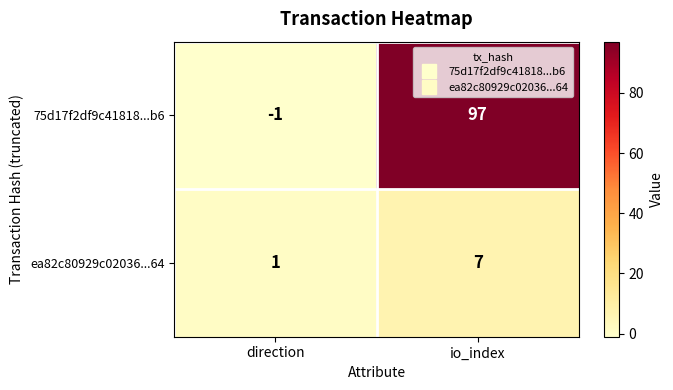

True or false: 75d17f2df9c41818...b6 has a value of 97 at io_index.

True